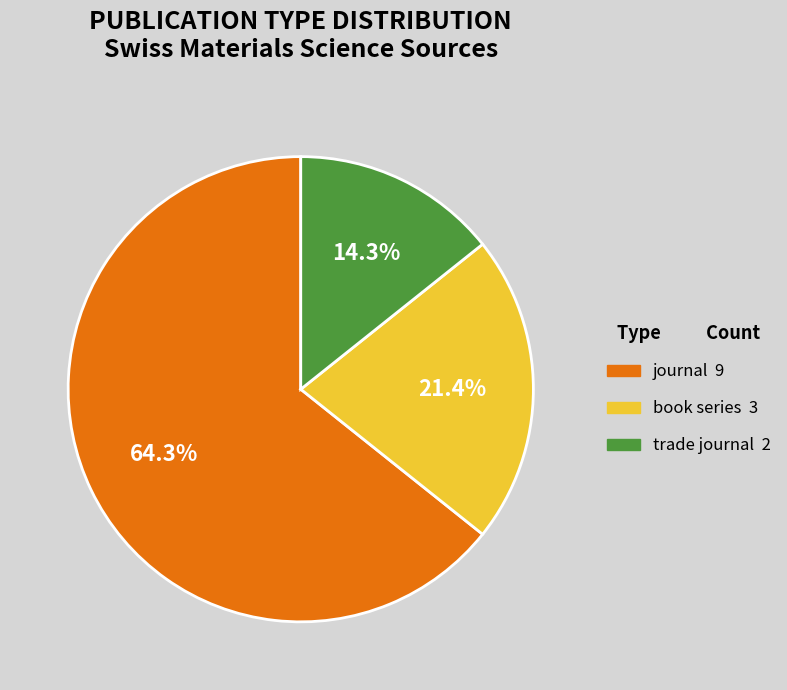

True or false: book series accounts for 11% of the total.

False